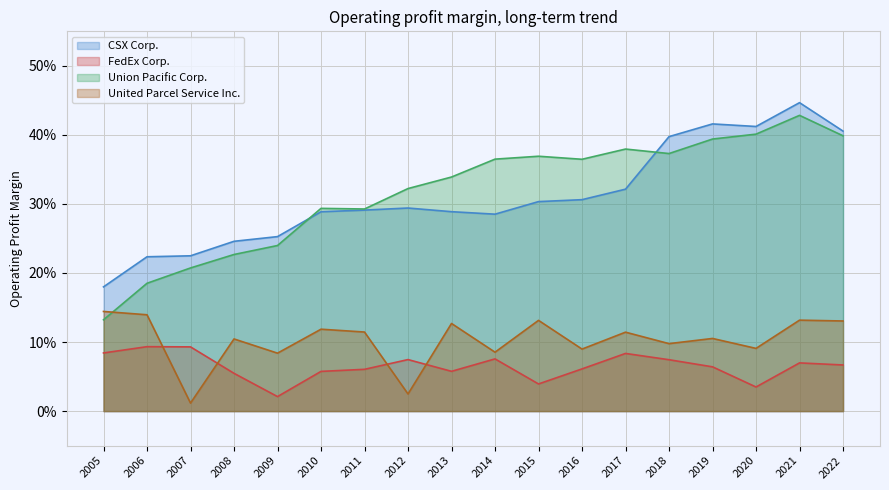

True or false: United Parcel Service Inc. has a value of 0.2 at 2011.

False